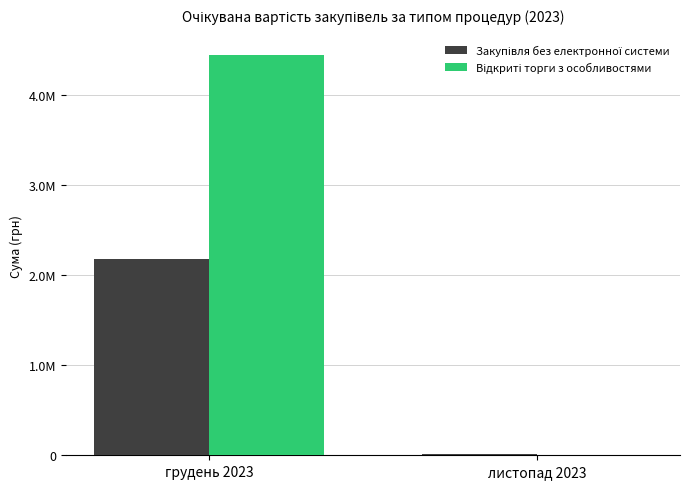

What is the sum of the Закупівля без електронної системи values at грудень 2023 and листопад 2023?

2185446.0